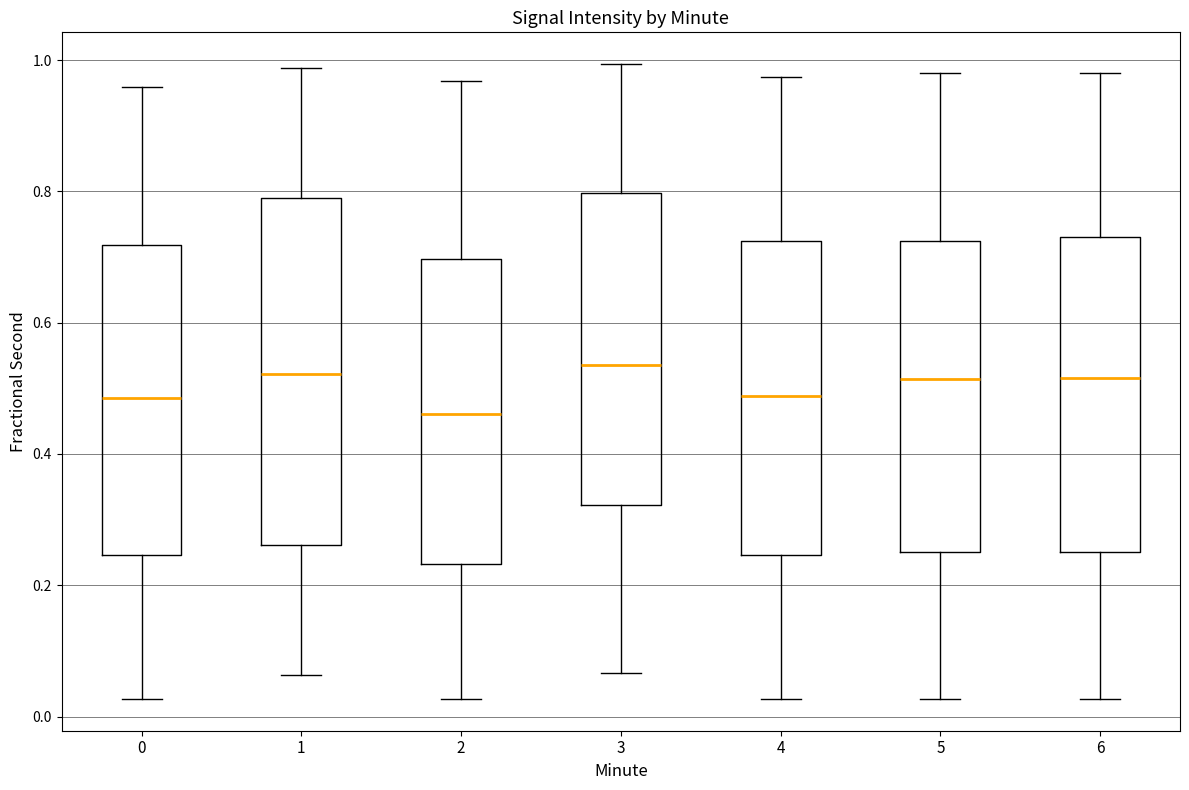

Reading left to right, read every box against the y-axis: the position of its median line, the range the box covers, and the ends of its whiskers. The values are not printed on the chart, so give them approximately, as read against the axis.

0: median 0.48, box 0.24 to 0.72, whiskers 0.02 to 0.96
1: median 0.52, box 0.26 to 0.80, whiskers 0.06 to 0.98
2: median 0.46, box 0.24 to 0.70, whiskers 0.02 to 0.96
3: median 0.54, box 0.32 to 0.80, whiskers 0.06 to 1.00
4: median 0.48, box 0.24 to 0.72, whiskers 0.02 to 0.98
5: median 0.52, box 0.26 to 0.72, whiskers 0.02 to 0.98
6: median 0.52, box 0.26 to 0.72, whiskers 0.02 to 0.98